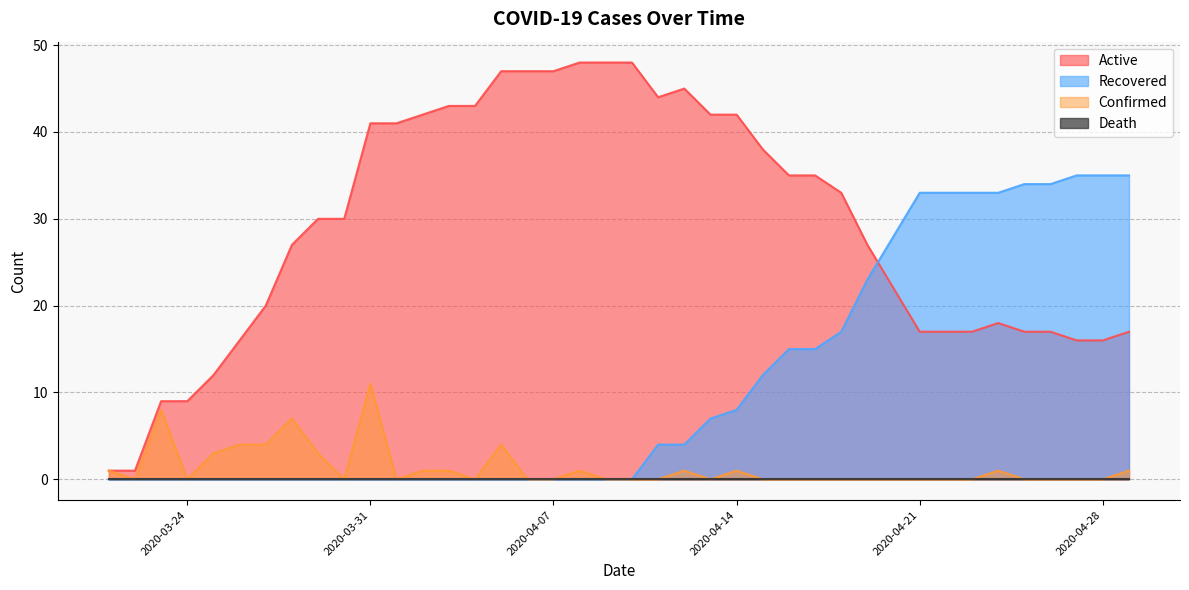

Is it true that Recovered equals 0 at 2020-03-24?

True